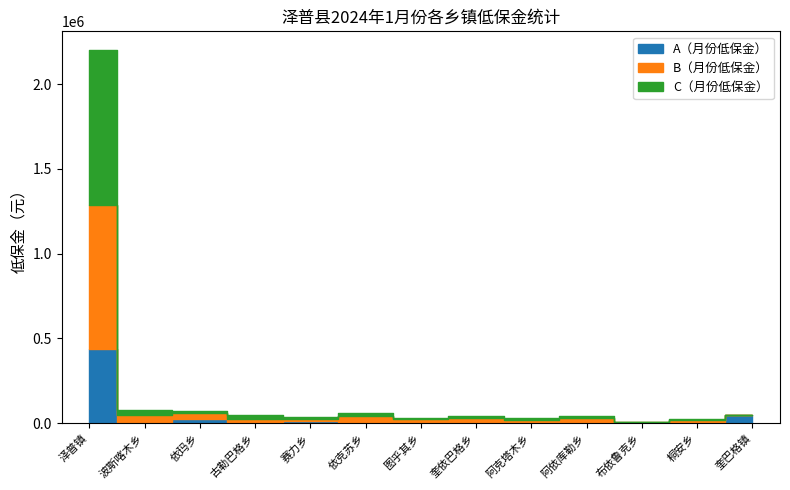

Rank the series by their average value, from highest to lowest.

B（月份低保金）, C（月份低保金）, A（月份低保金）